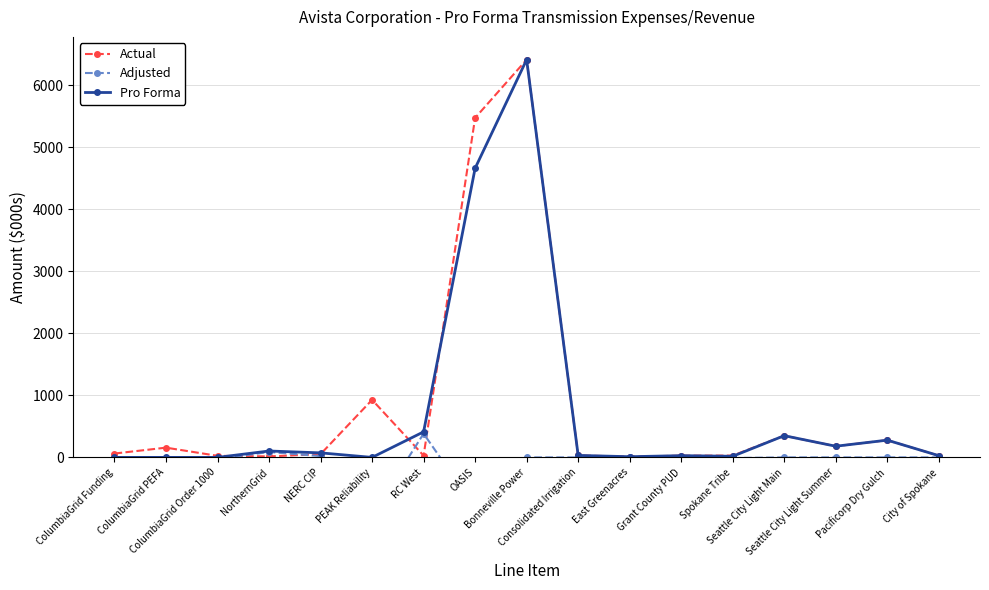

What is the average value of the Actual series?

829